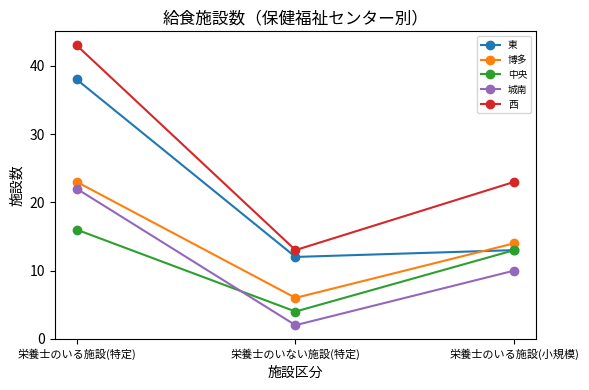

Does the chart have visible grid lines?

No